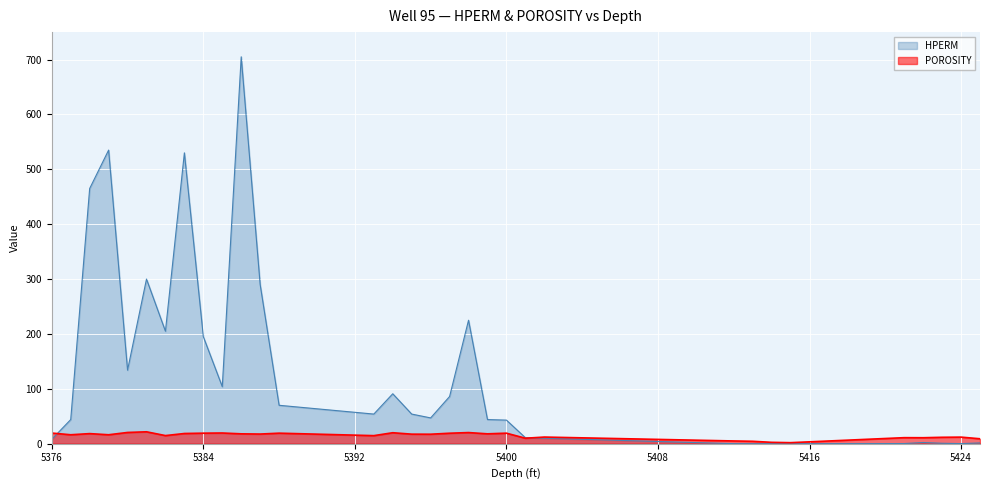

What is the highest value of the HPERM series?

705.0